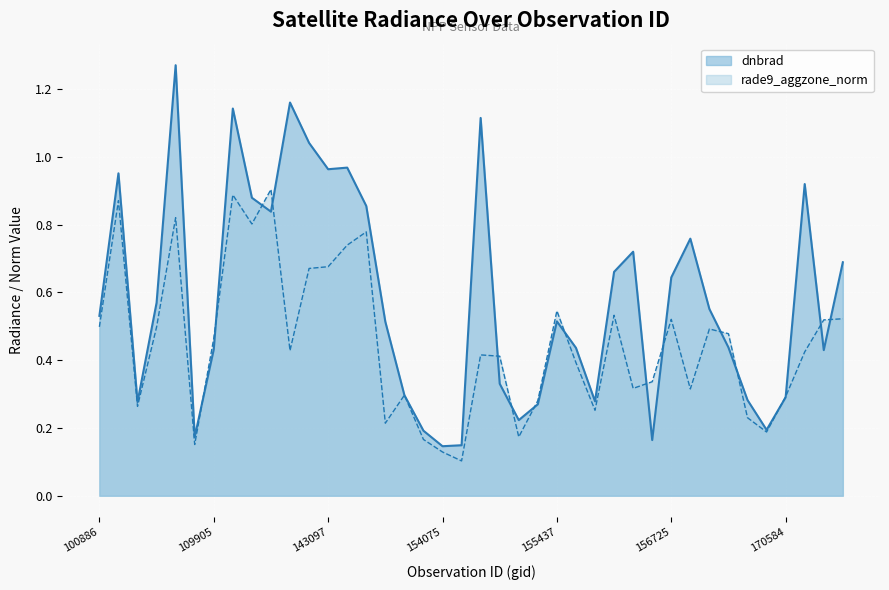

Does the chart display data point markers on the line(s)?

No